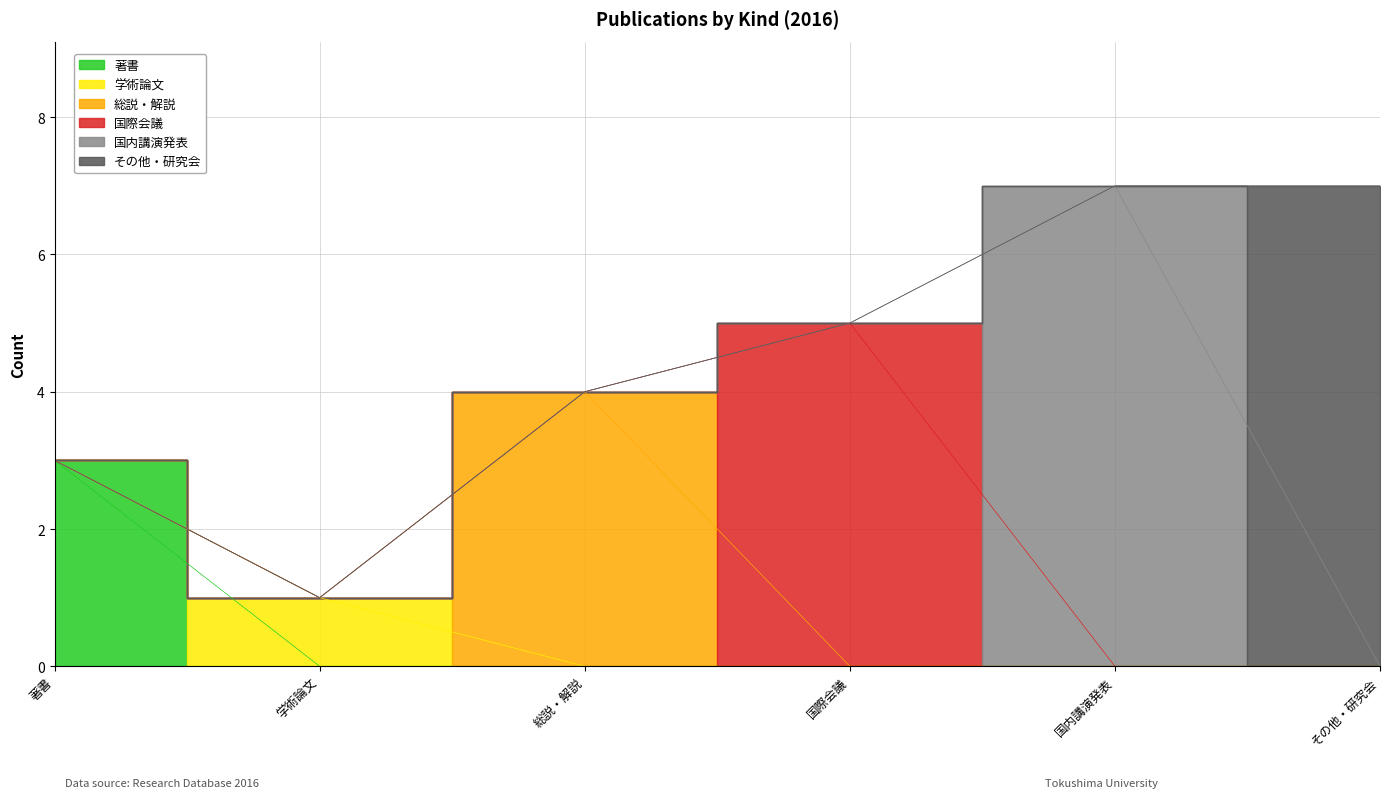

Reading left to right, transcribe all the data shown in this chart.

著書: 3	0	0	0	0	0
学術論文: 0	1	0	0	0	0
総説・解説: 0	0	4	0	0	0
国際会議: 0	0	0	5	0	0
国内講演発表: 0	0	0	0	7	0
その他・研究会: 0	0	0	0	0	7